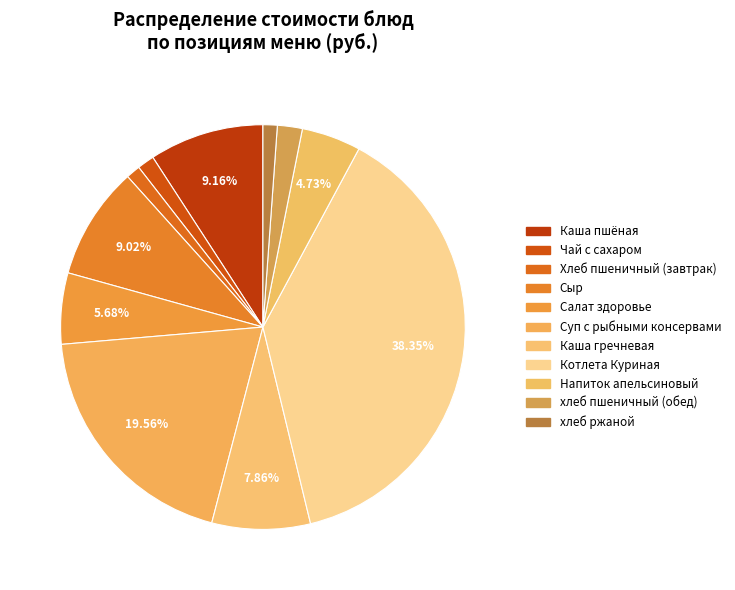

To the nearest percent, what is the difference between the Хлеб пшеничный (завтрак) and Каша пшёная slice percentages?

8%